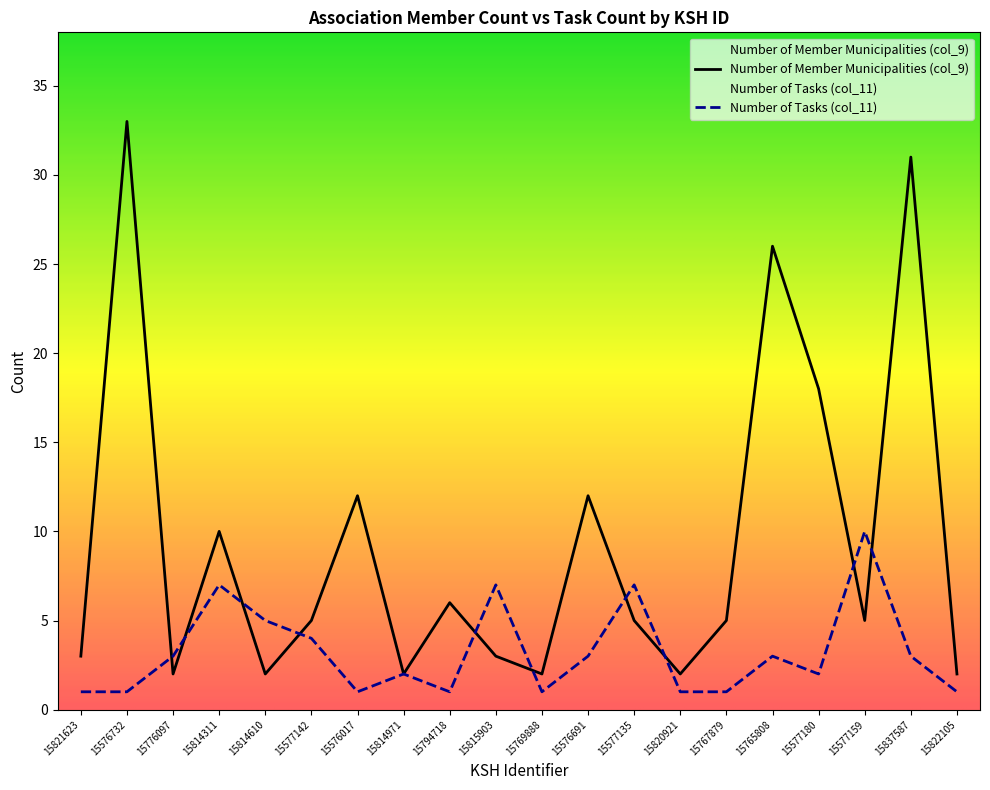

Between 15814610 and 15820921, which series saw the biggest shift?

Number of Tasks (col_11)